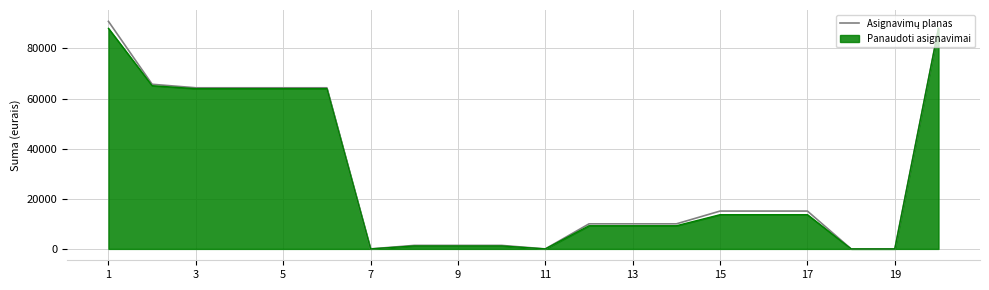

What is the maximum value for Panaudoti asignavimai?

88014.4